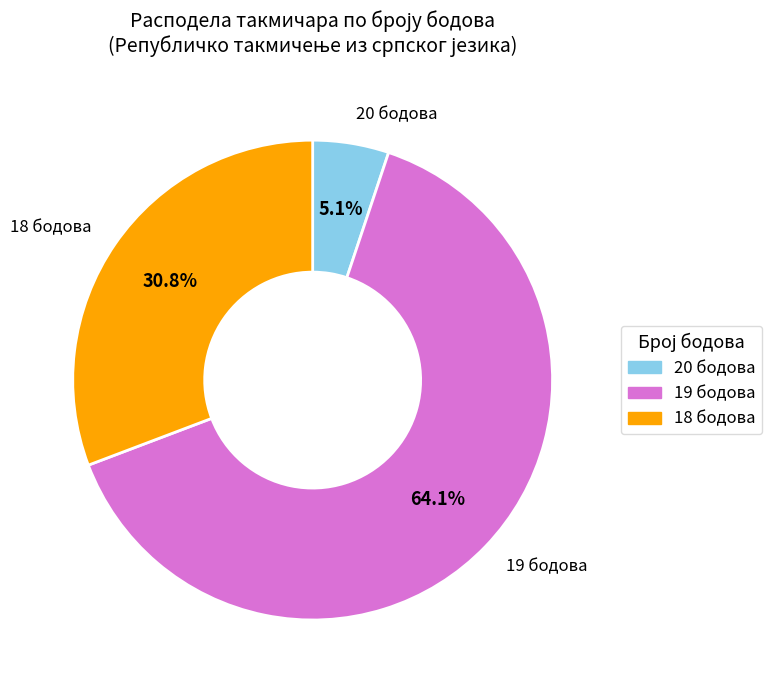

Combined, do 19 бодова and 20 бодова account for over 50%?

Yes